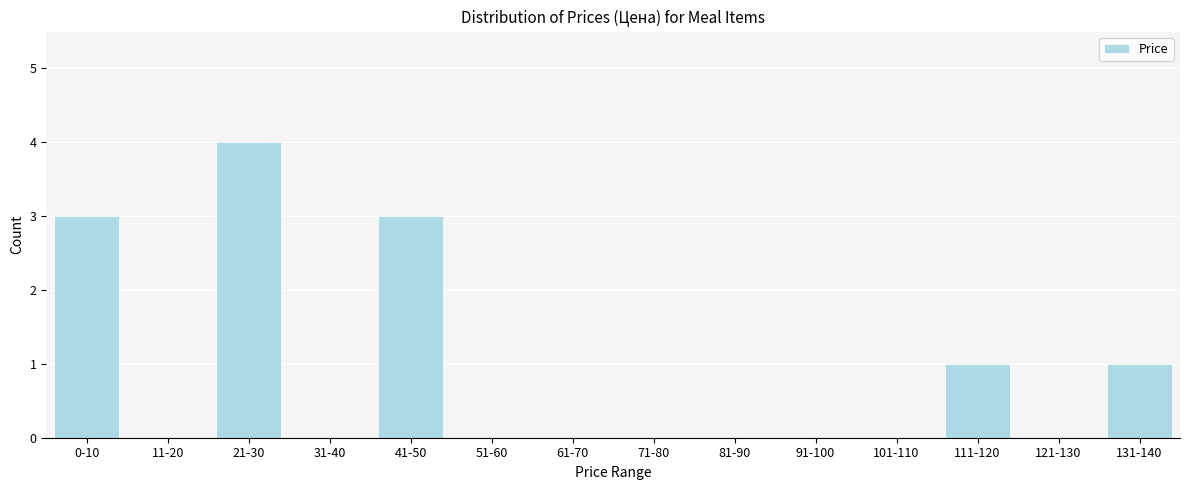

Reading left to right, extract all data points from this chart.

0-10=3	11-20=0	21-30=4	31-40=0	41-50=3	51-60=0	61-70=0	71-80=0	81-90=0	91-100=0	101-110=0	111-120=1	121-130=0	131-140=1